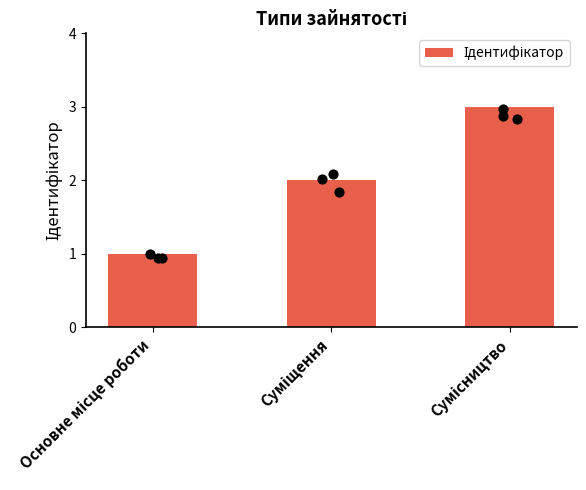

Which has a higher value, Суміщення or Основне місце роботи?

Суміщення